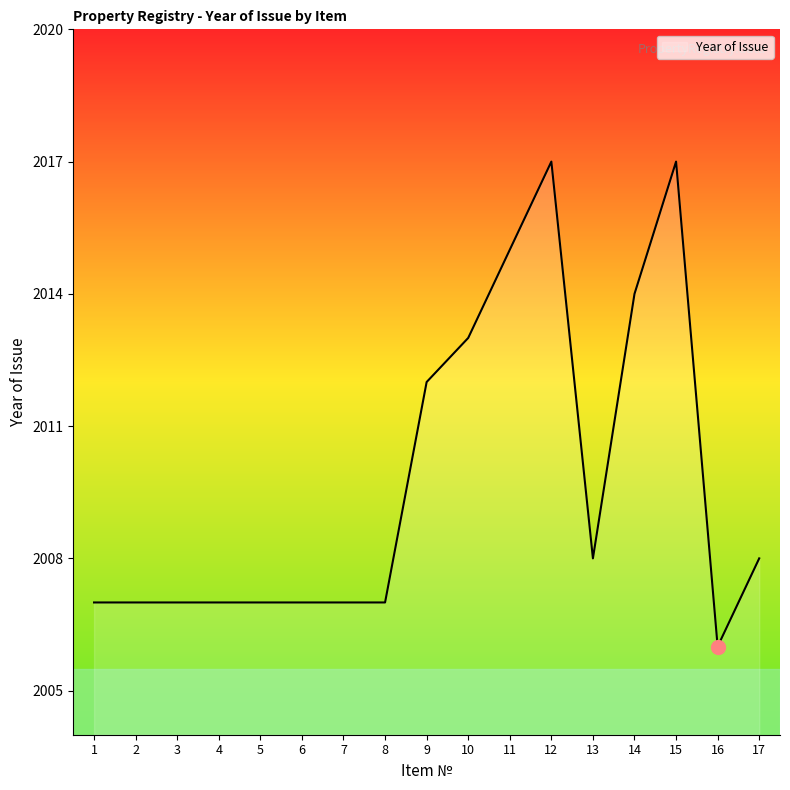

How many lines are shown in the chart?

1